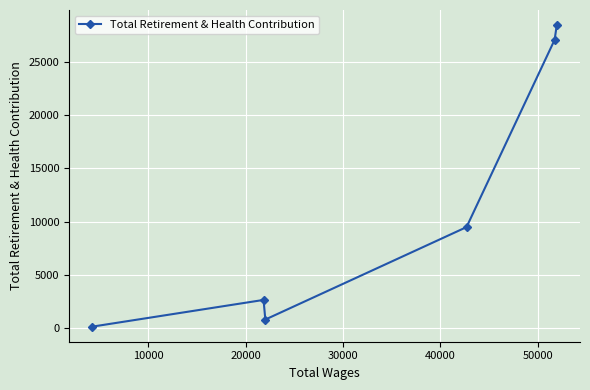

What is the greatest value displayed?

28434